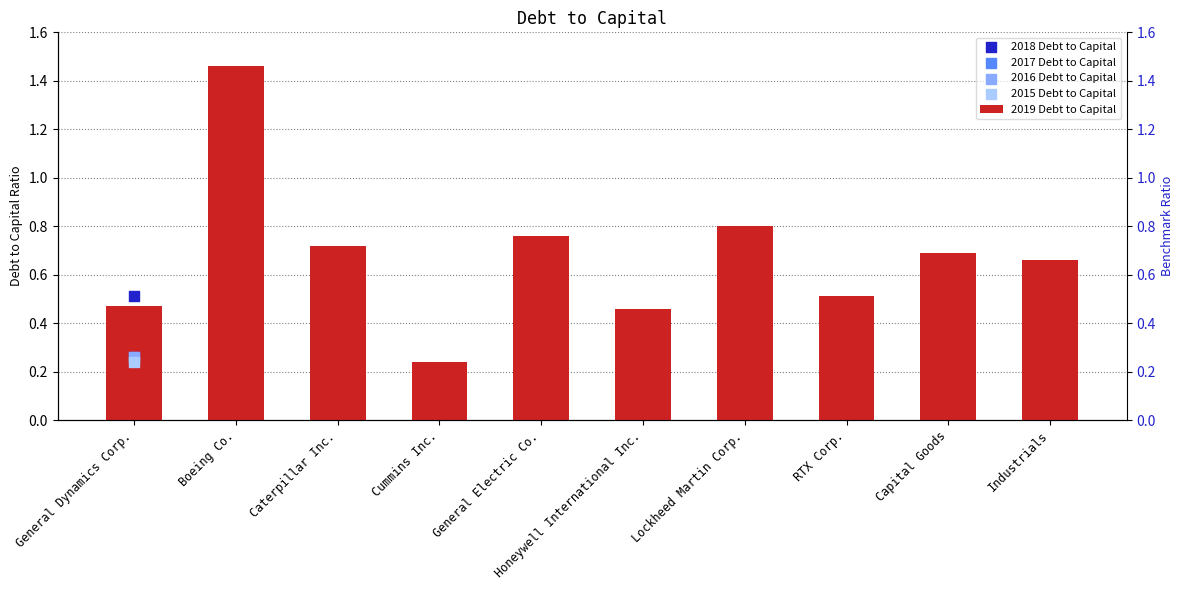

What is the change in value from General Dynamics Corp. to Boeing Co.?

+1.0